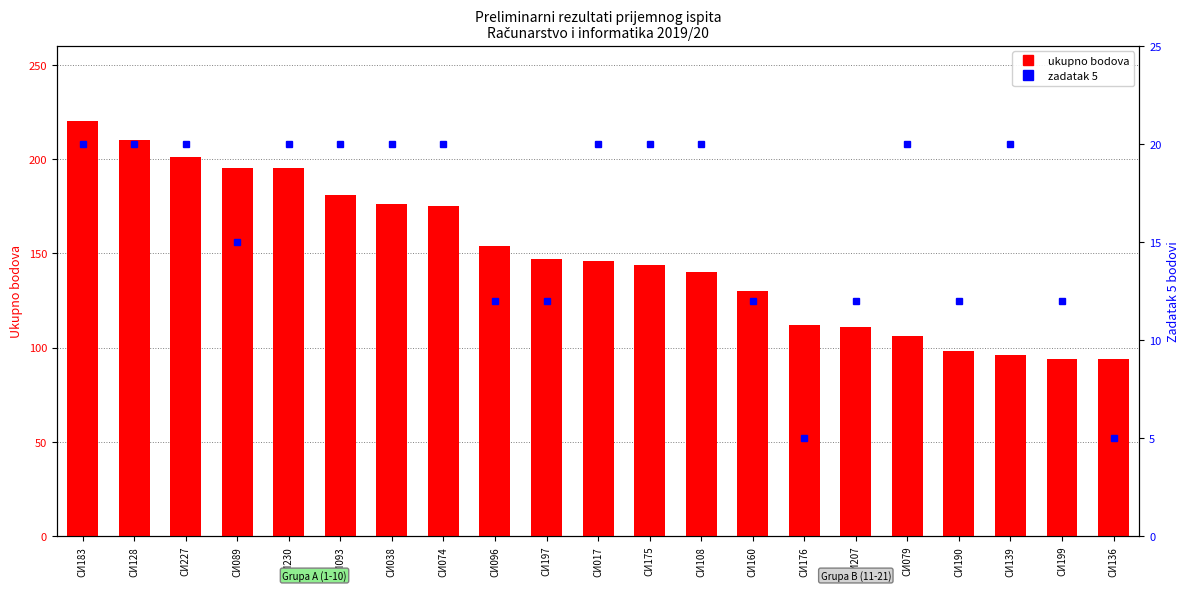

What is the difference between the highest and lowest values at СИ074?

155